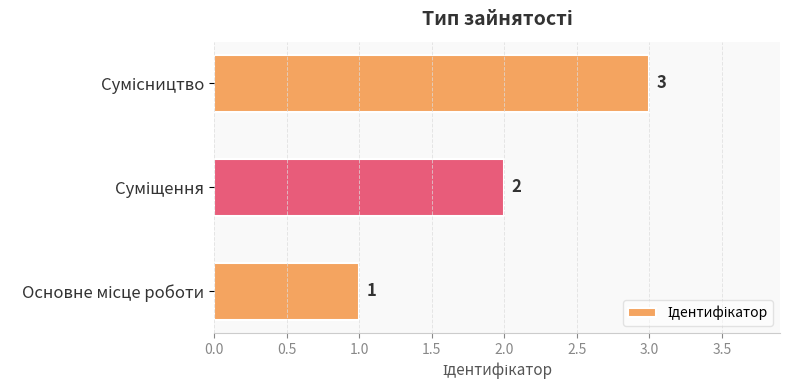

Are the bars horizontal?

Yes